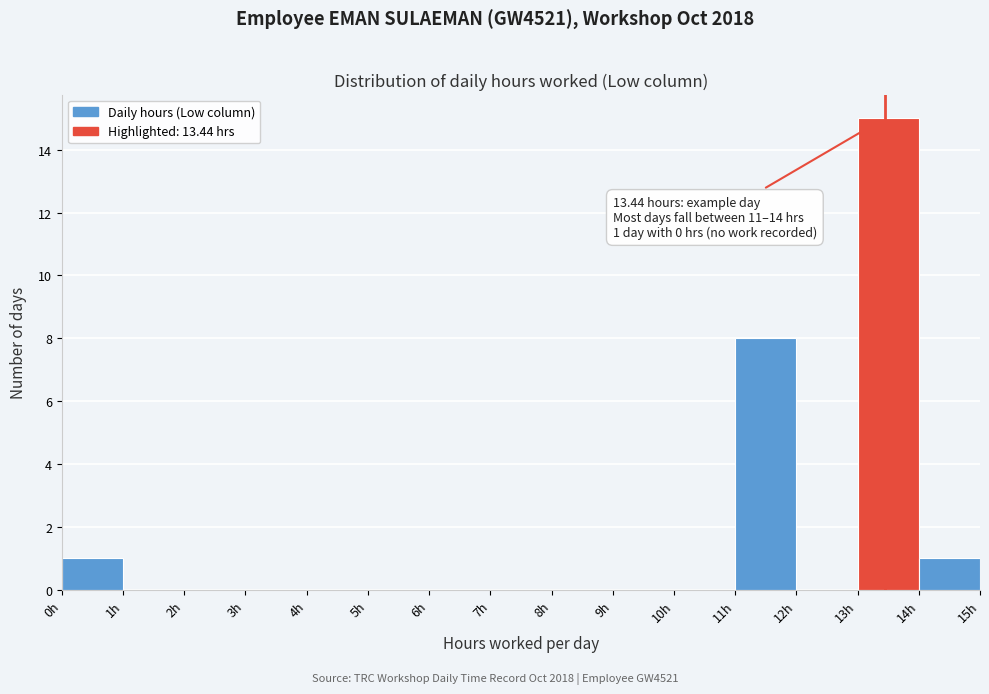

Over which range of the x-axis is the bar tallest?

13 to 14